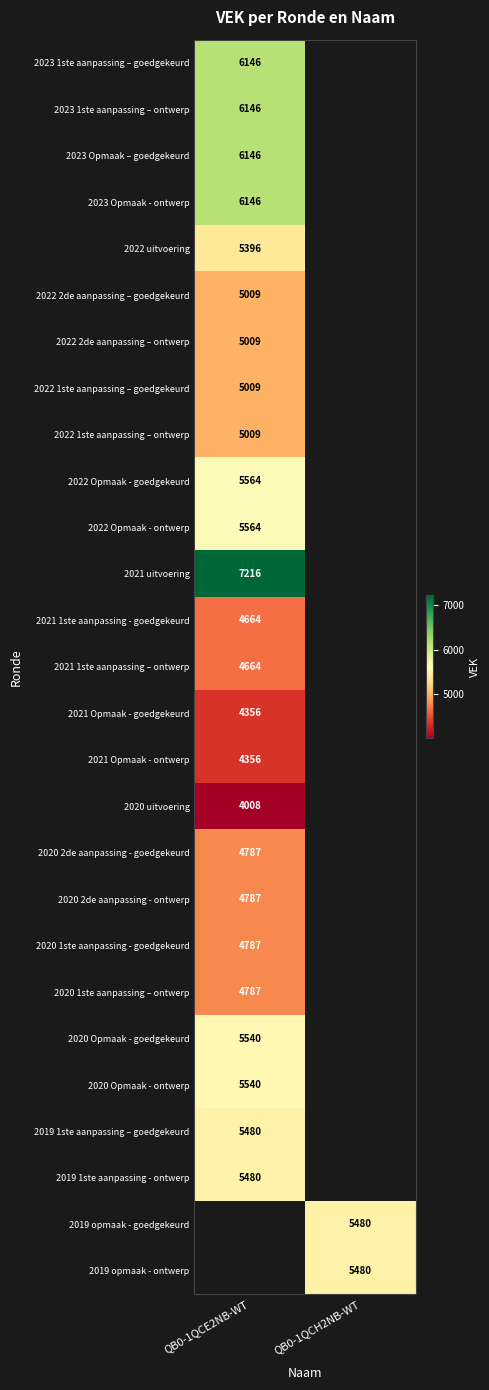

What is the greatest value displayed?

7216.0